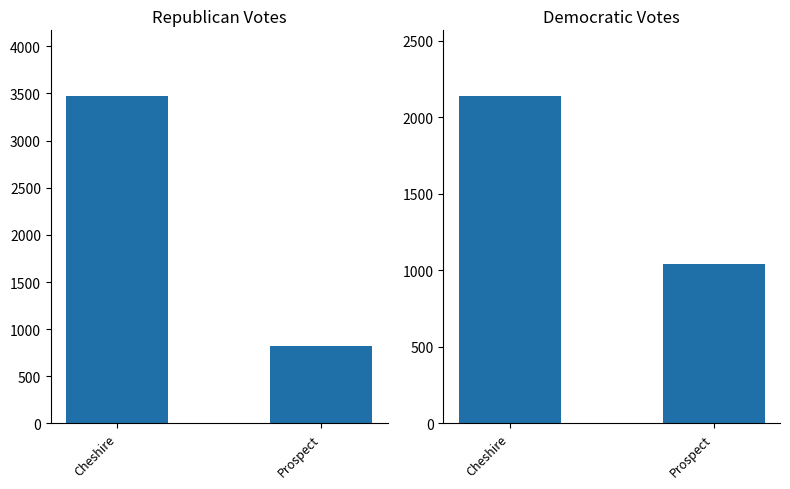

The E. Ernest Oberst Republican series shows 194 at Prospect. True or false?

False